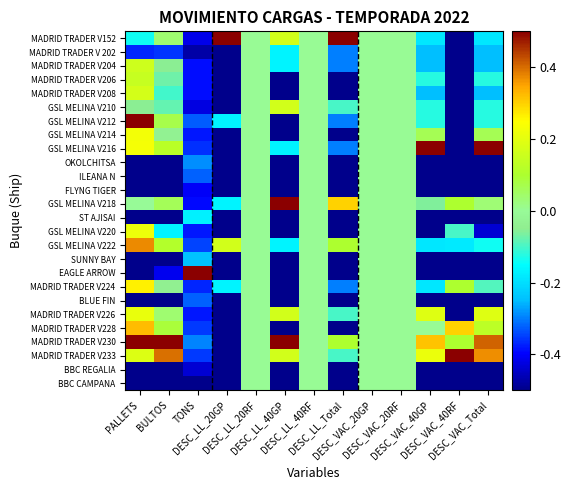

What is the total value across all series at DESC_LL_20GP?

-10.3